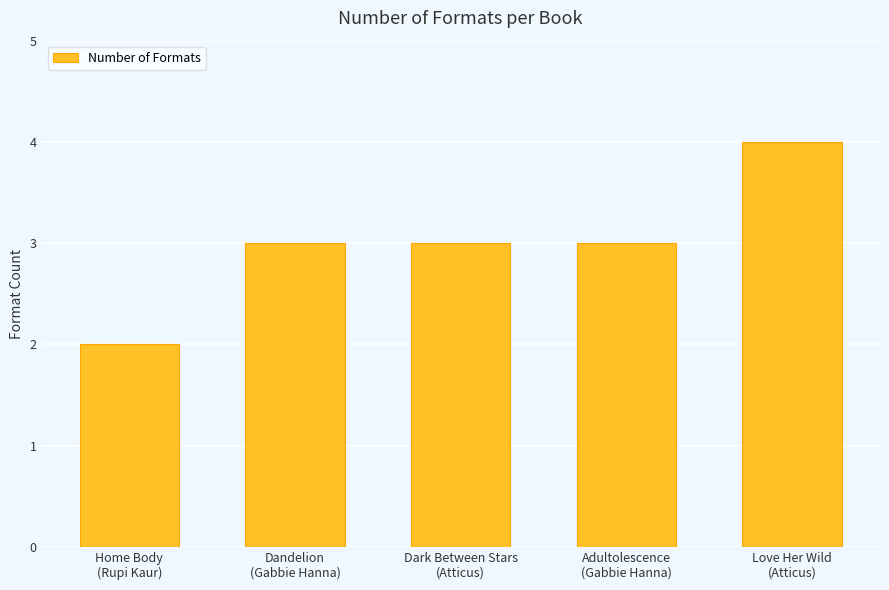

What is the change in value from Home Body
(Rupi Kaur) to Love Her Wild
(Atticus)?

+2